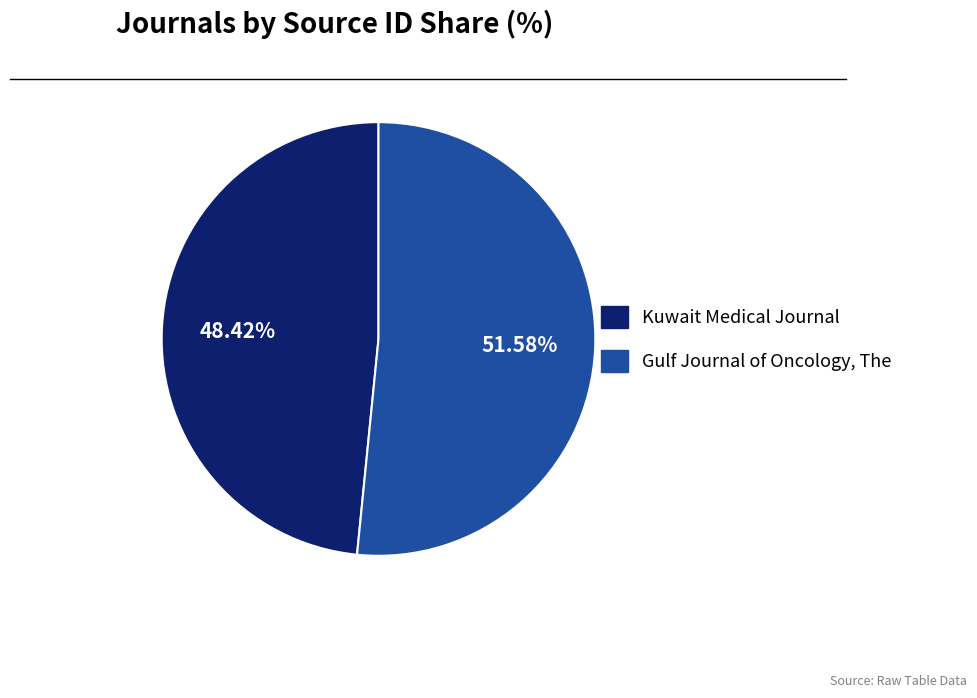

Approximately how many times larger is the value at Kuwait Medical Journal compared to Gulf Journal of Oncology, The?

0.9